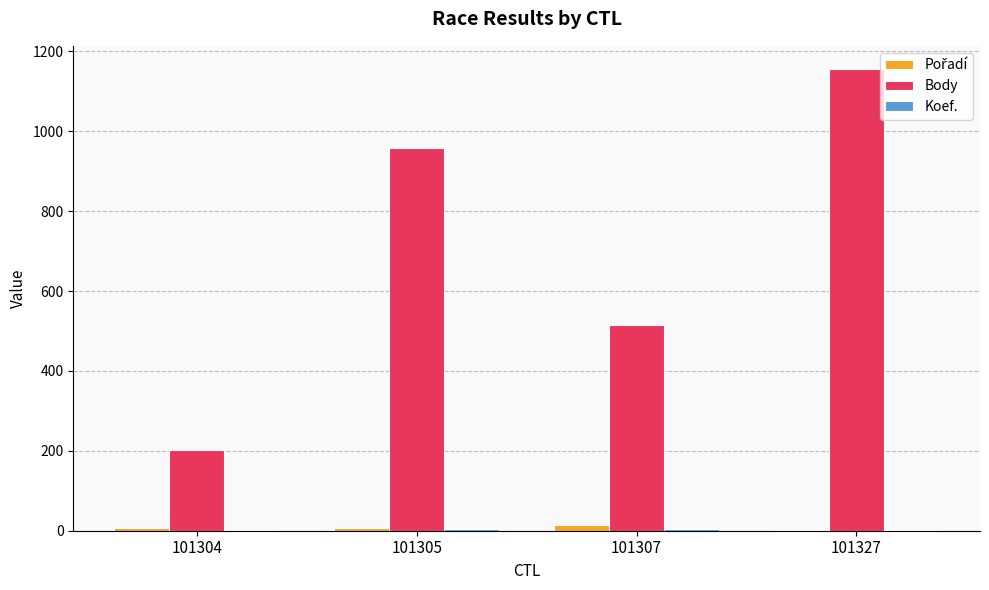

Are the bars horizontal?

No